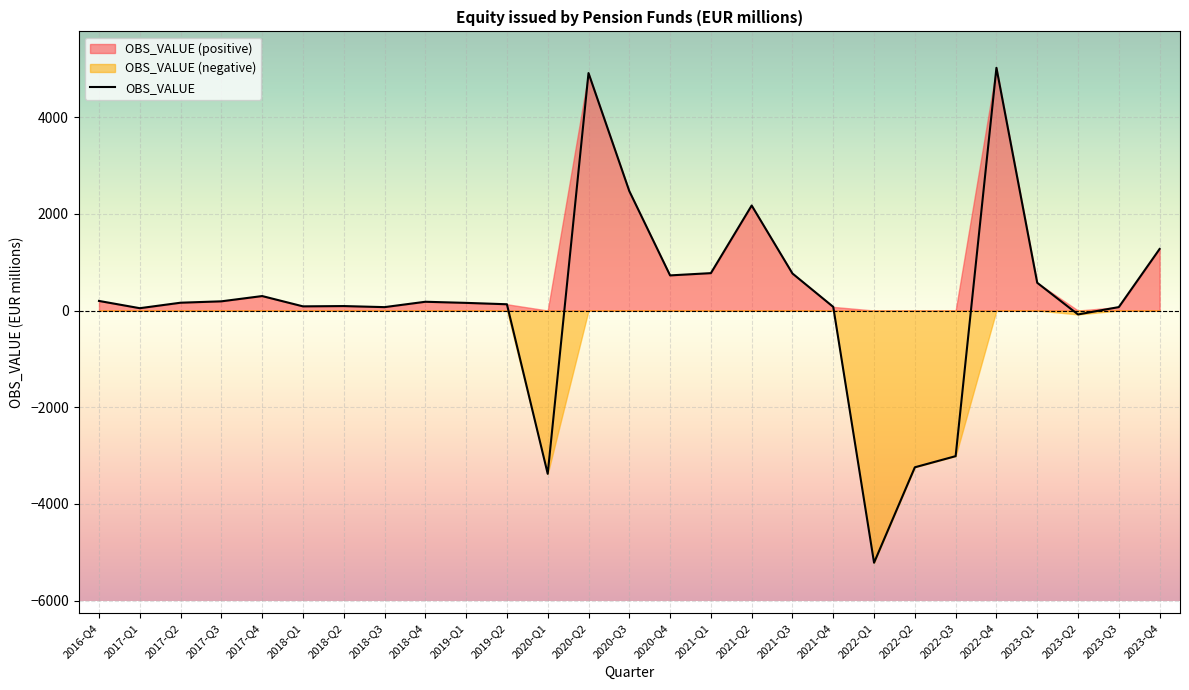

Which category has the lowest value across all series?

2022-Q1